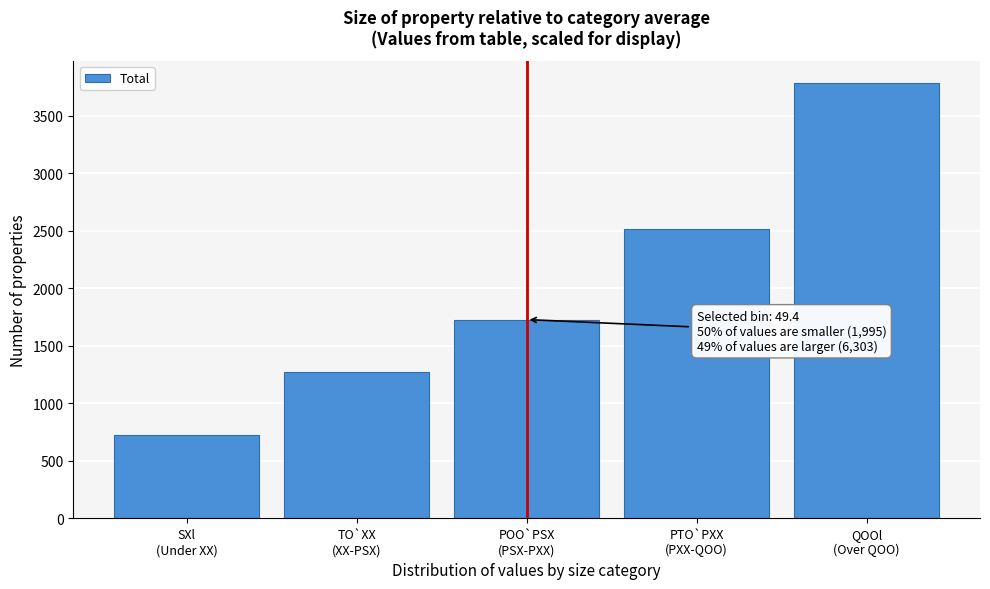

Reading right to left, list all the values displayed in this chart.

3787.0	2516.5	1729.0	1270.5	724.5